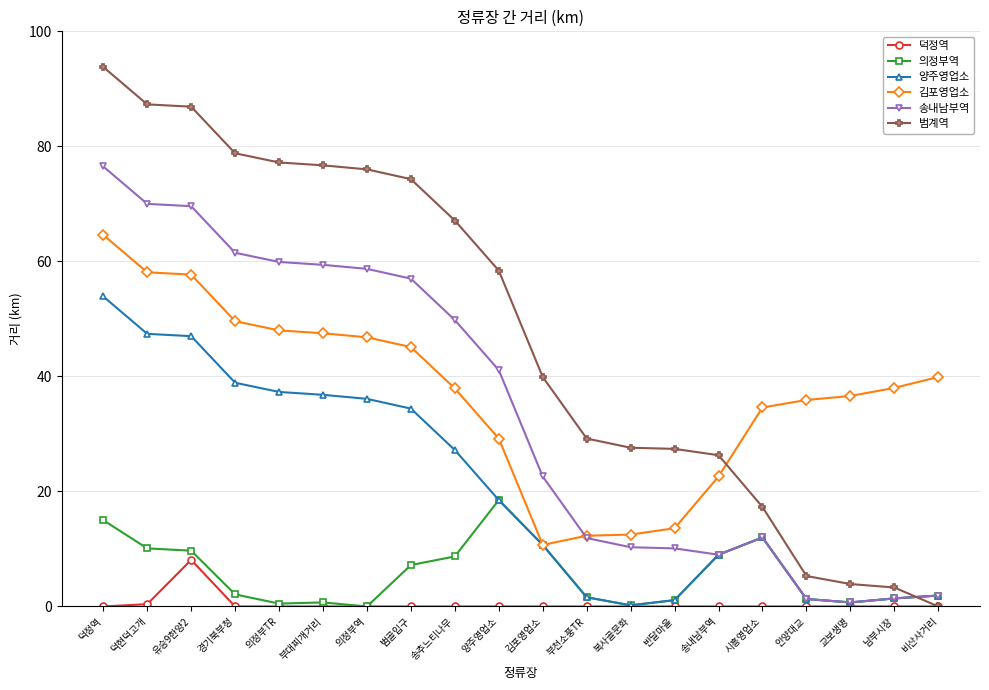

Rank the series by their maximum value, from highest to lowest.

범계역, 송내남부역, 김포영업소, 양주영업소, 의정부역, 덕정역